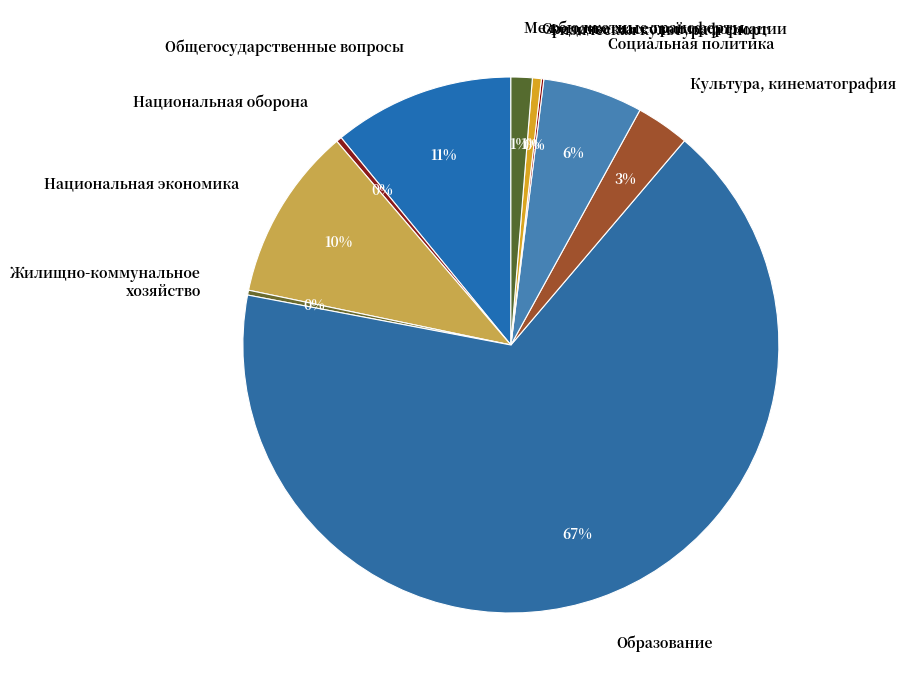

To the nearest percent, what is the average slice percentage?

10%